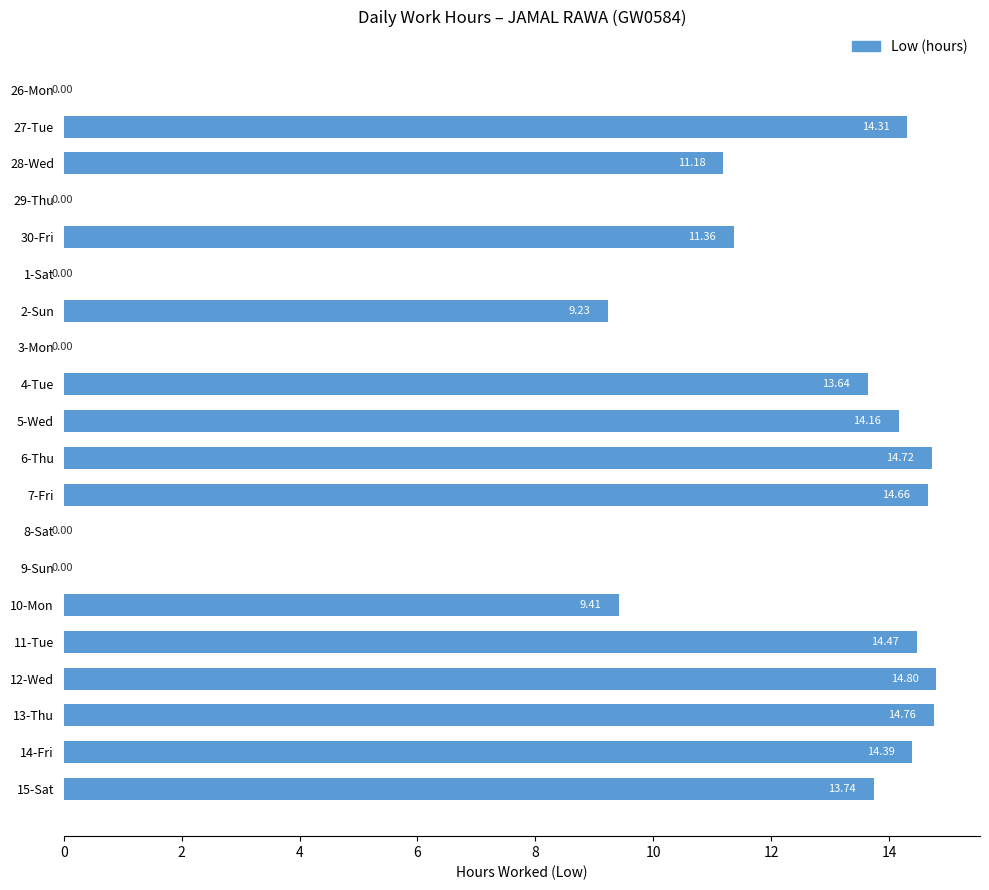

What is the sum of all values?

184.8